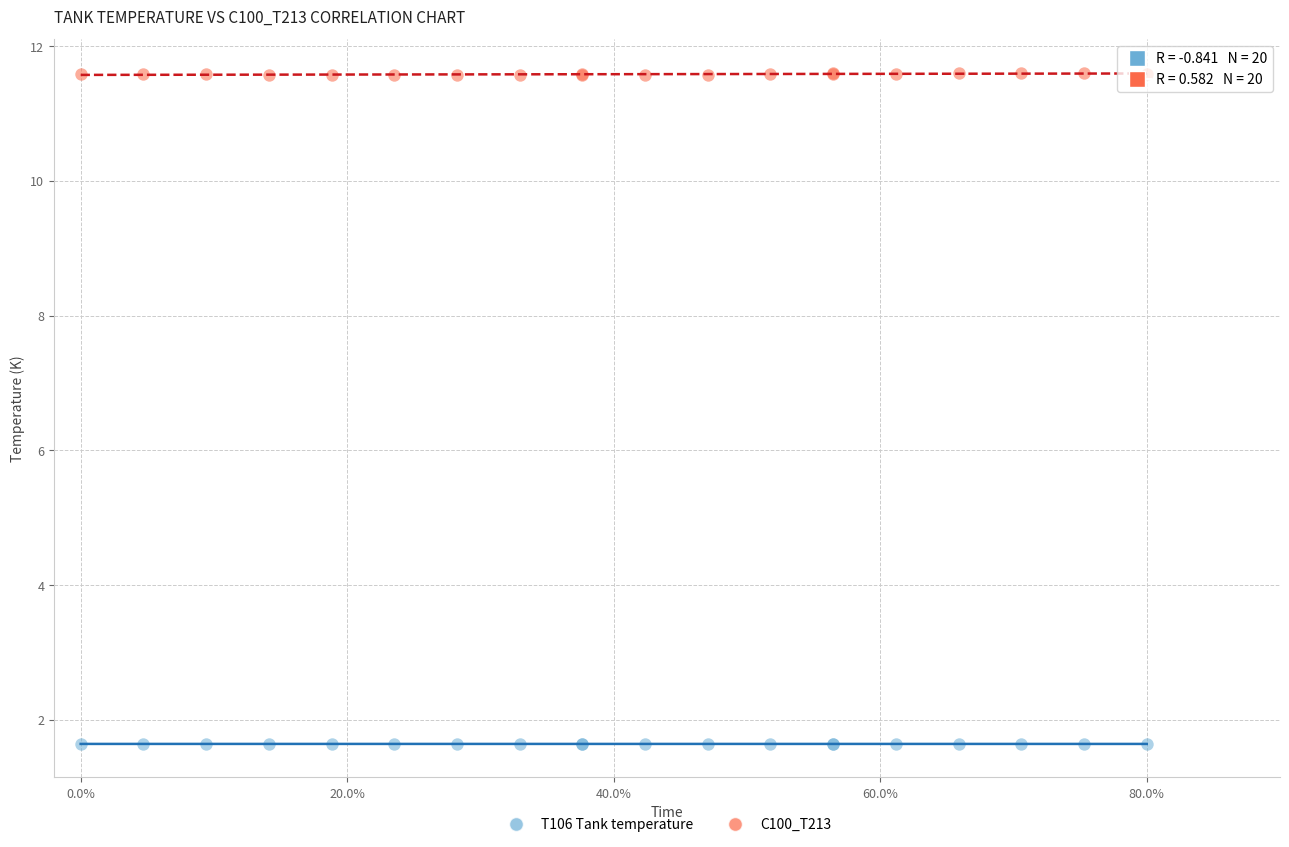

What is the X range (max minus min) for the scatter plot?

0.8